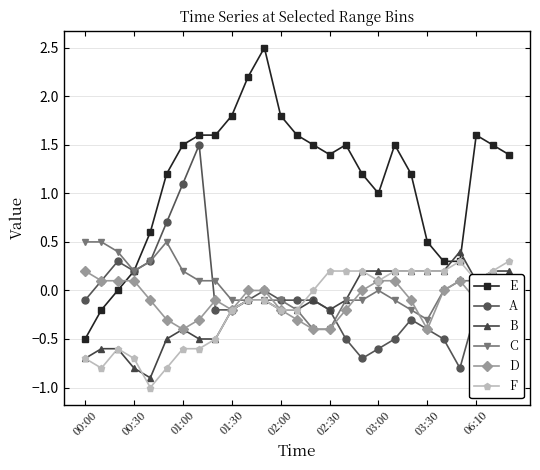

Which series has the largest range (max minus min)?

E